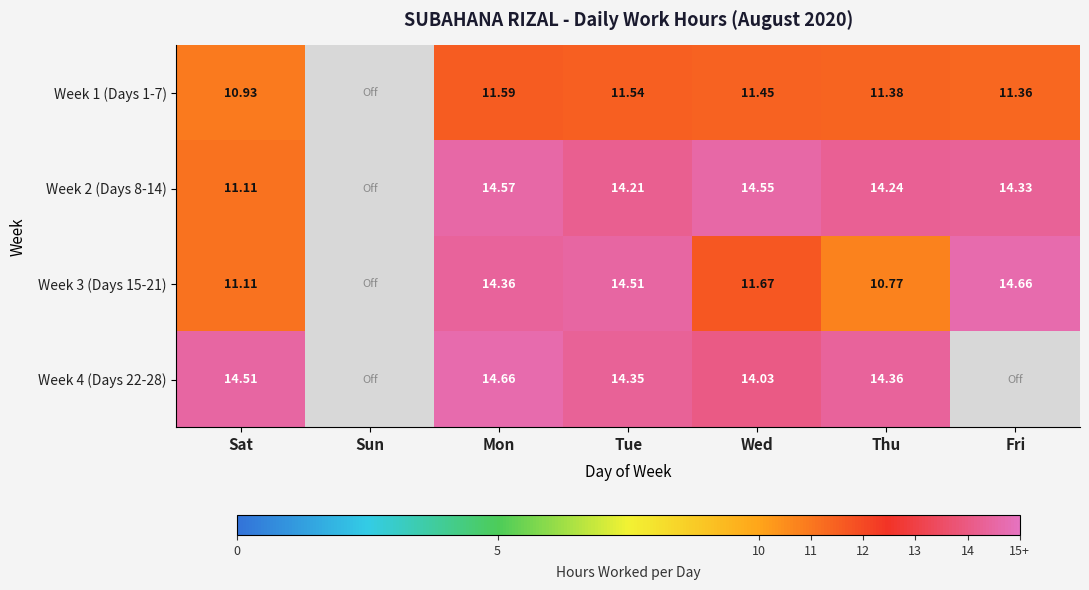

Is the value of Week 2 (Days 8-14) at Thu greater than the value of Week 1 (Days 1-7) at Wed?

Yes